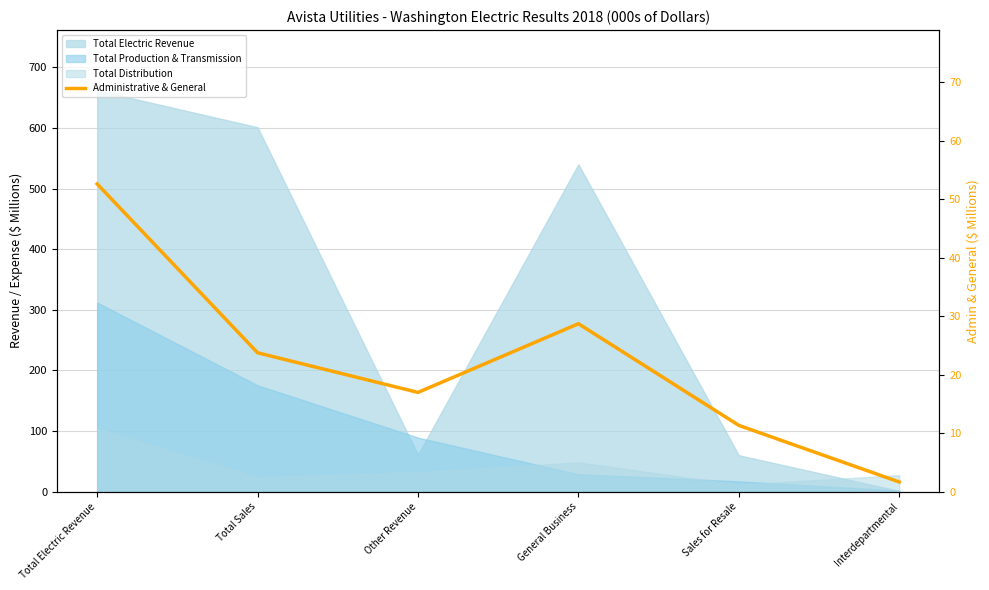

At which label does the data first exceed 23?

Total Electric Revenue